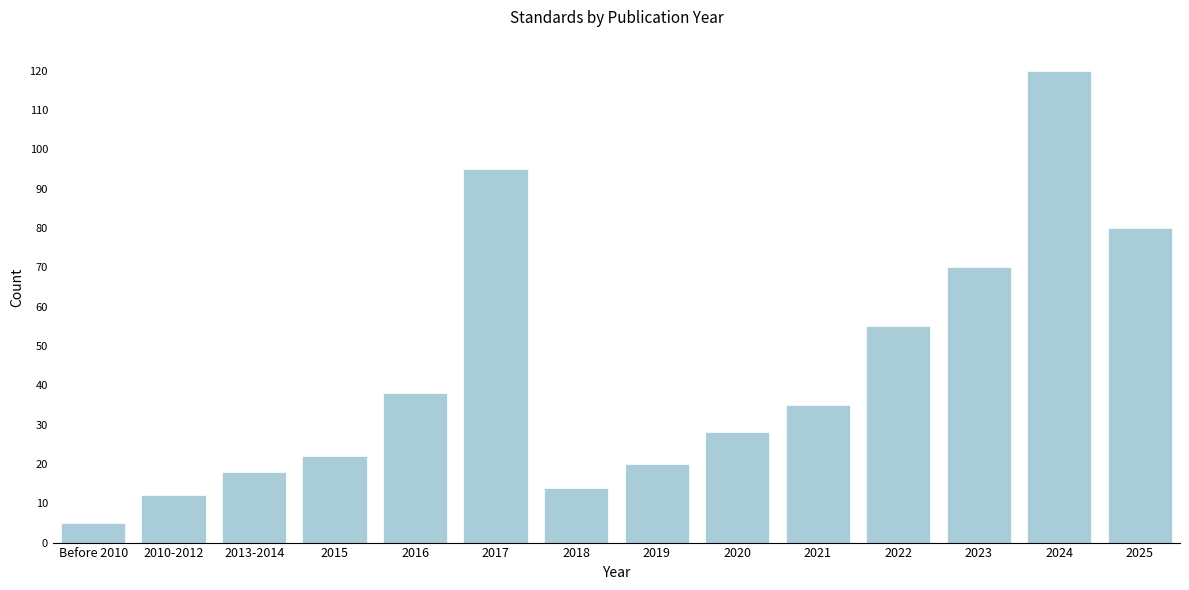

Reading left to right, extract all data points from this chart.

Before 2010=5	2010-2012=12	2013-2014=18	2015=22	2016=38	2017=95	2018=14	2019=20	2020=28	2021=35	2022=55	2023=70	2024=120	2025=80